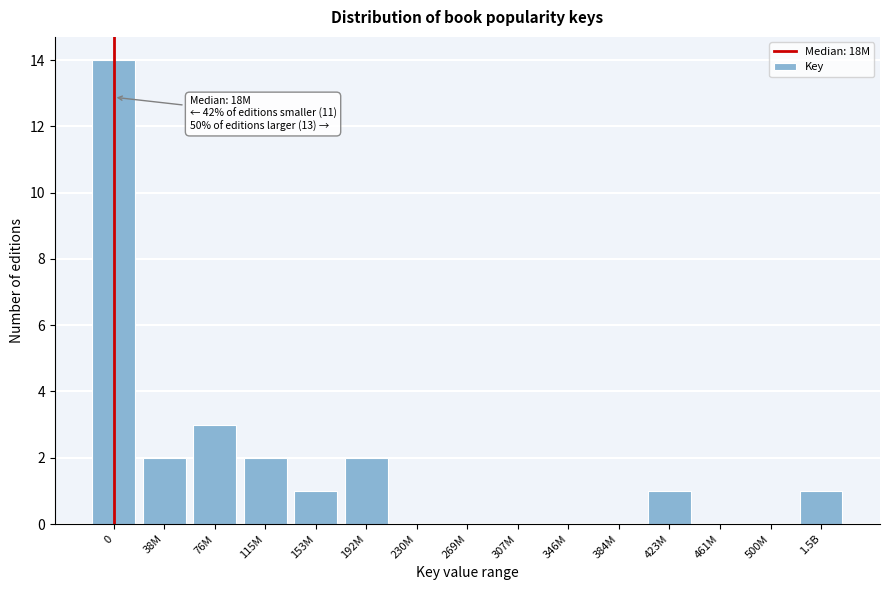

Reading right to left, transcribe all the data shown in this chart.

1.5B=1	500M=0	461M=0	423M=1	384M=0	346M=0	307M=0	269M=0	230M=0	192M=2	153M=1	115M=2	76M=3	38M=2	0=14